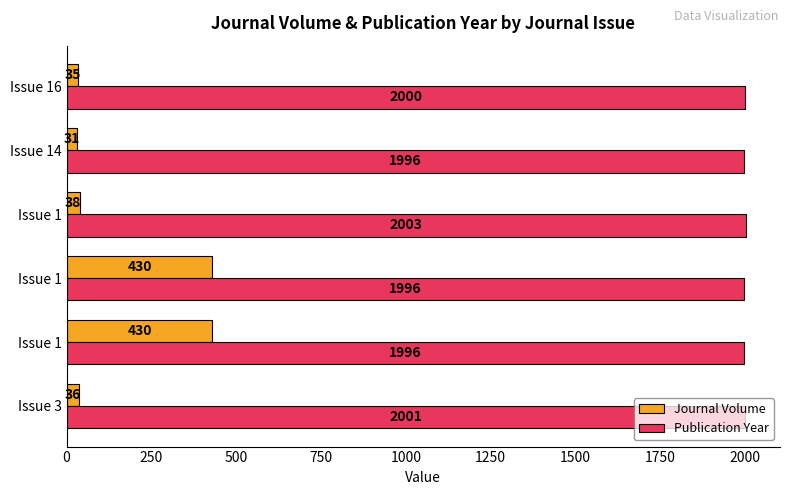

What are all the series names shown in the legend?

Journal Volume, Publication Year